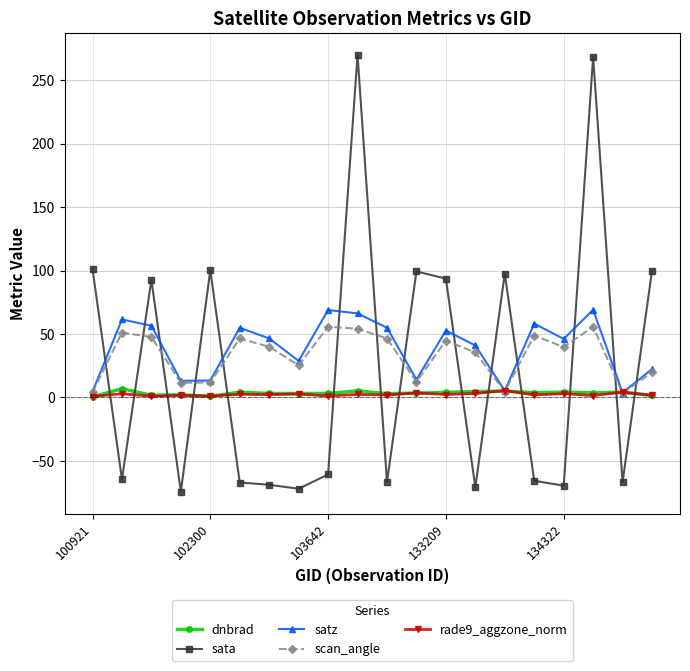

True or false: scan_angle has more than 2 points higher than both neighbors.

True